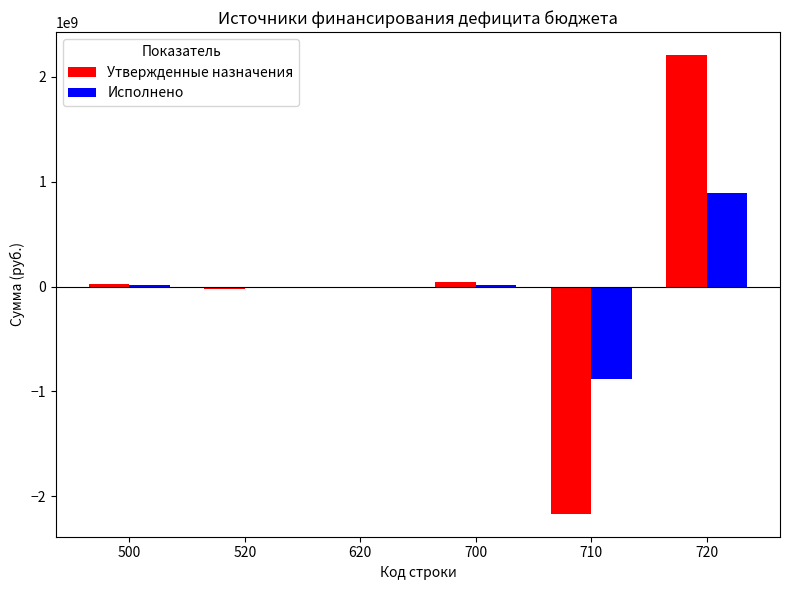

The value of Утвержденные назначения at 710 is -3254238062.9. True or false?

False